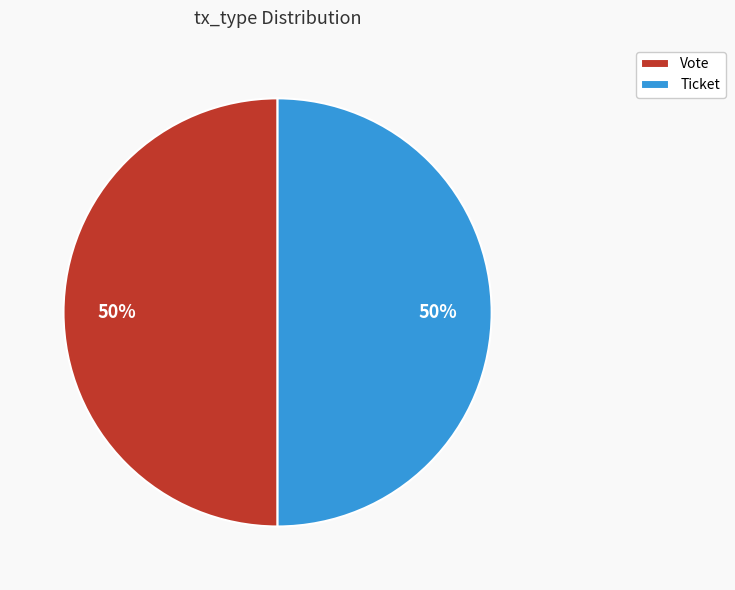

Combined, do Vote and Ticket account for over 50%?

Yes